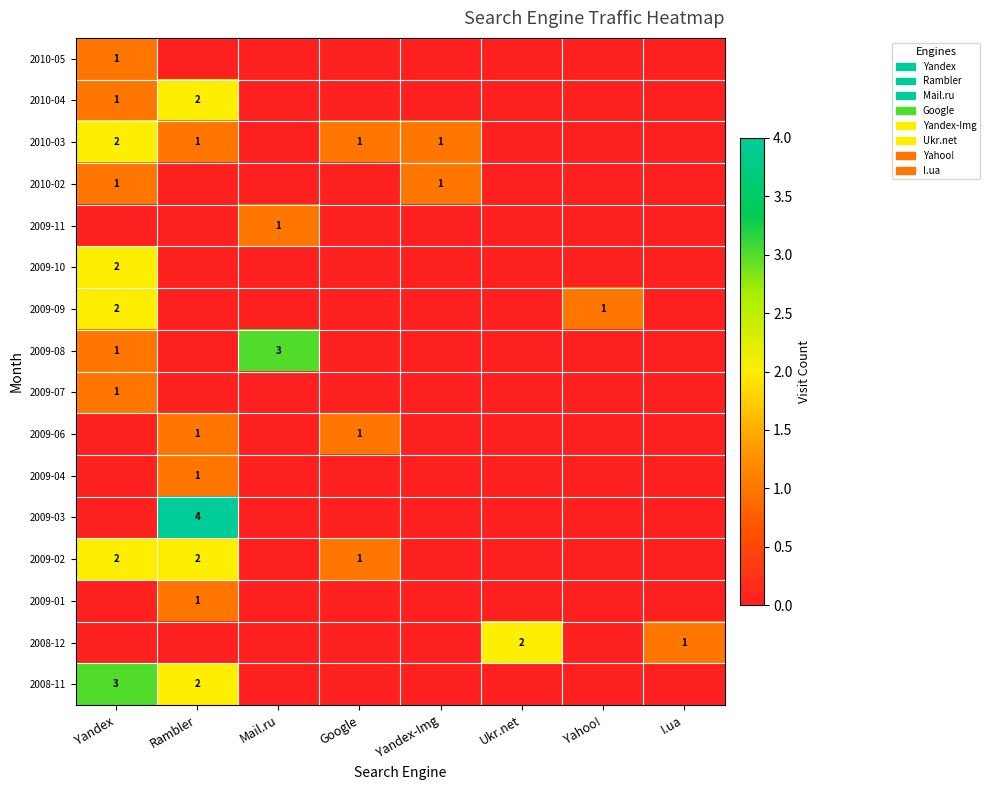

Which has a higher value, Rambler or Ukr.net?

Rambler